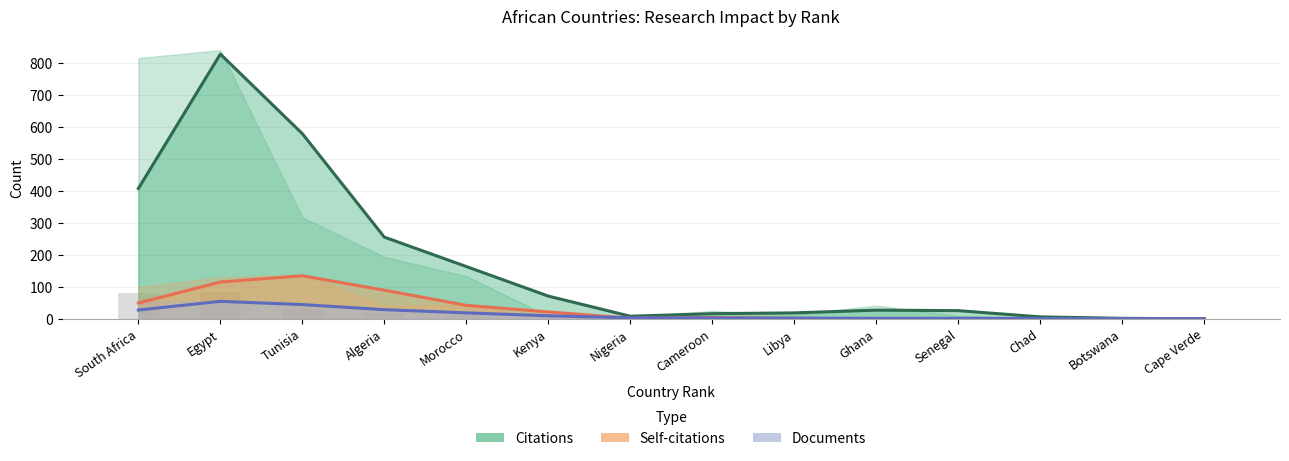

At how many categories does at least one series exceed 677?

1